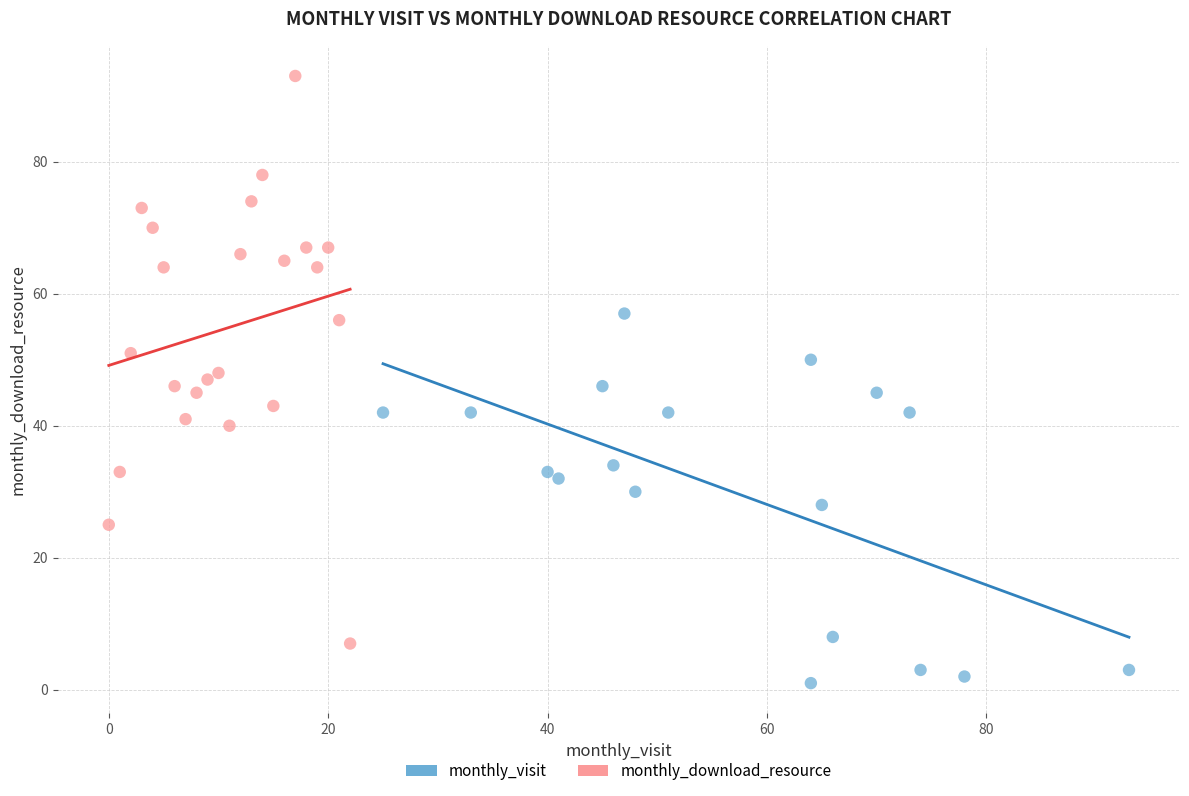

Which series has the largest Y range (max minus min)?

monthly_download_resource